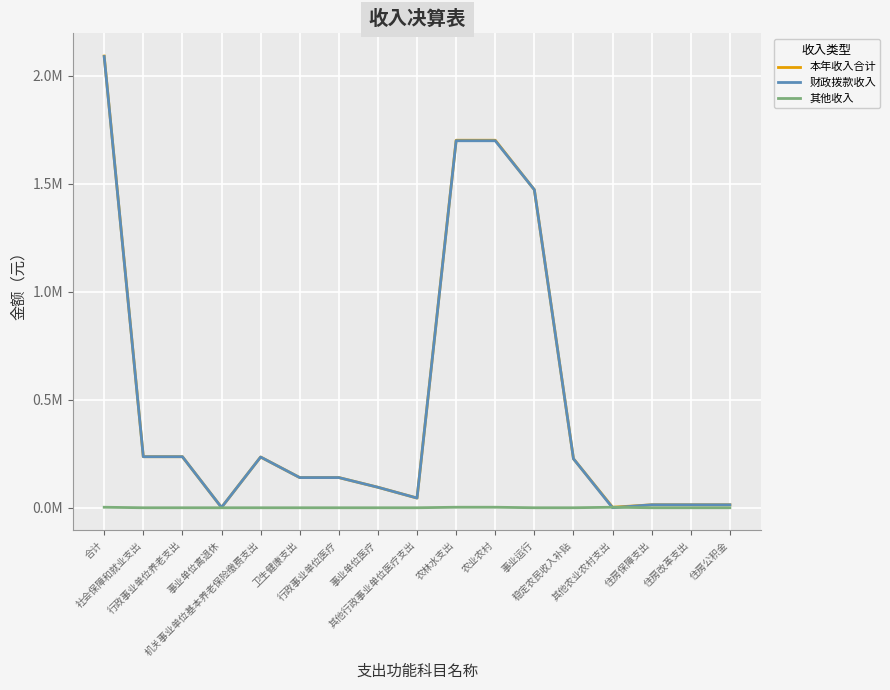

Reading left to right, transcribe all the data shown in this chart.

本年收入合计: 2090692.0	236283.2	236283.2	1500.0	234783.2	139693.1	139693.1	94801.2	44891.8	1700977.7	1700977.7	1471777.7	226800.0	2400.0	13738.0	13738.0	13738.0
财政拨款收入: 2088292.0	236283.2	236283.2	1500.0	234783.2	139693.1	139693.1	94801.2	44891.8	1698577.7	1698577.7	1471777.7	226800.0	0.0	13738.0	13738.0	13738.0
其他收入: 2400.0	0.0	0.0	0.0	0.0	0.0	0.0	0.0	0.0	2400.0	2400.0	0.0	0.0	2400.0	0.0	0.0	0.0